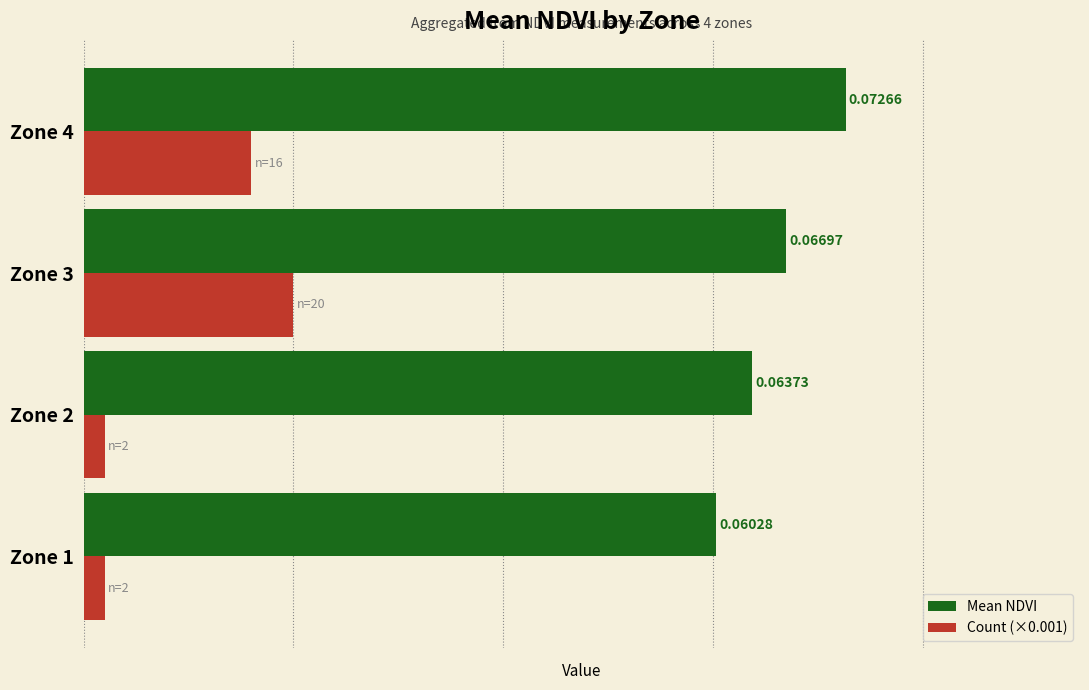

List the series in order of their peak value, lowest first.

Count (×0.001), Mean NDVI